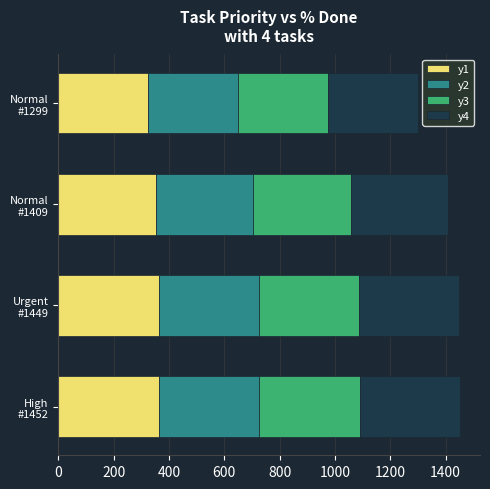

What is the lowest value of the y1 series?

324.8